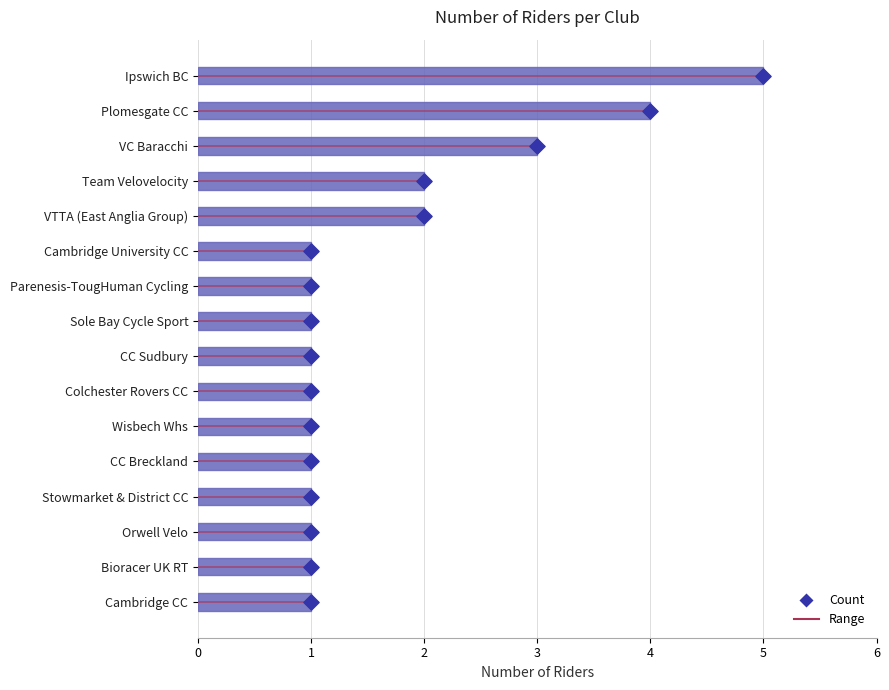

Between VC Baracchi and Colchester Rovers CC, which is larger?

VC Baracchi